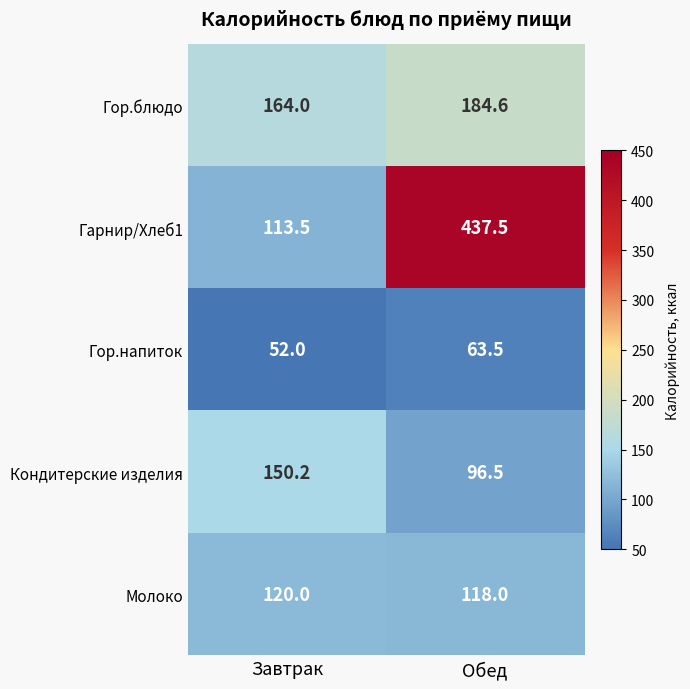

What is the average value of the Молоко series?

119.0